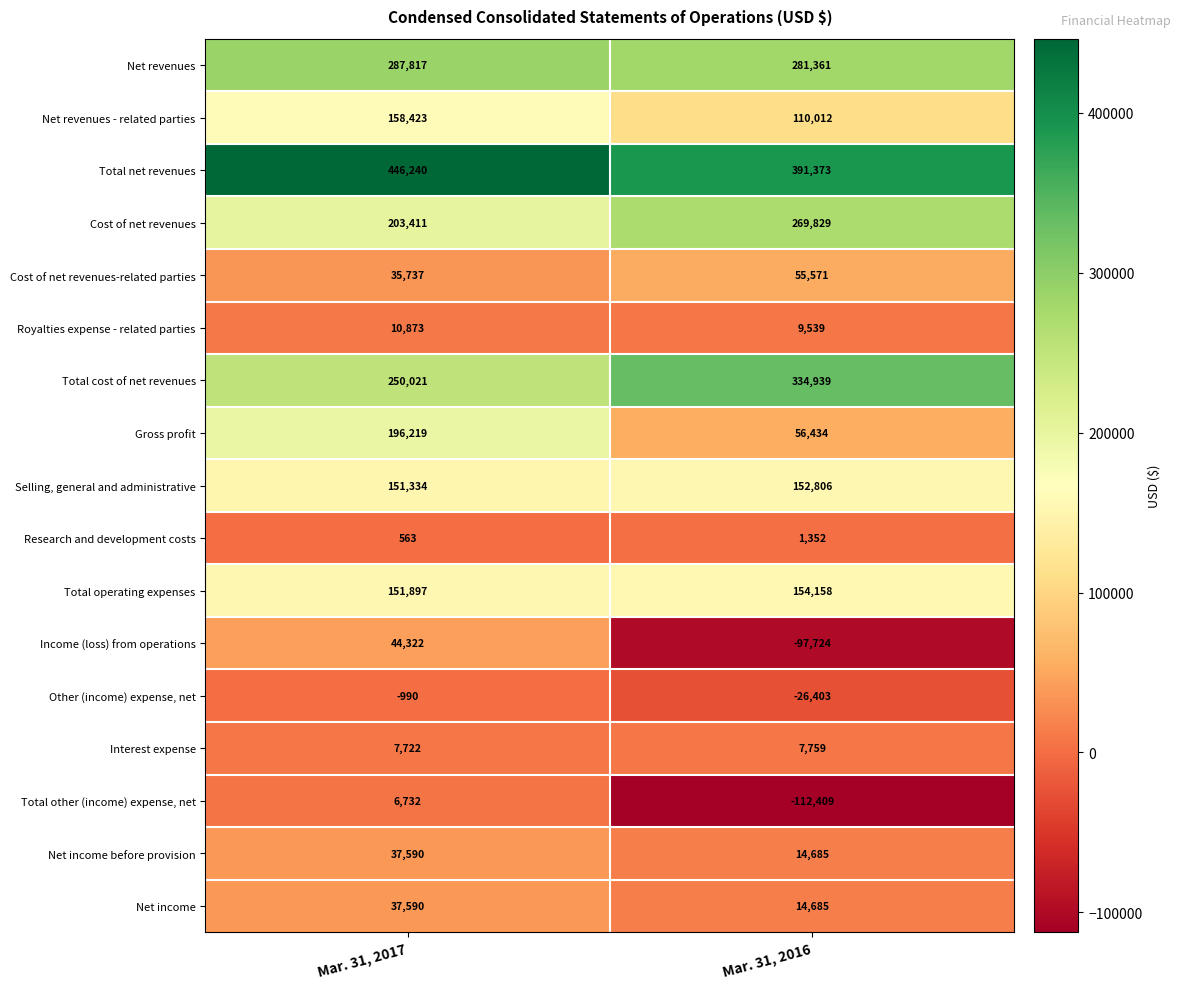

At which label is Total net revenues closest to 418806?

Mar. 31, 2016